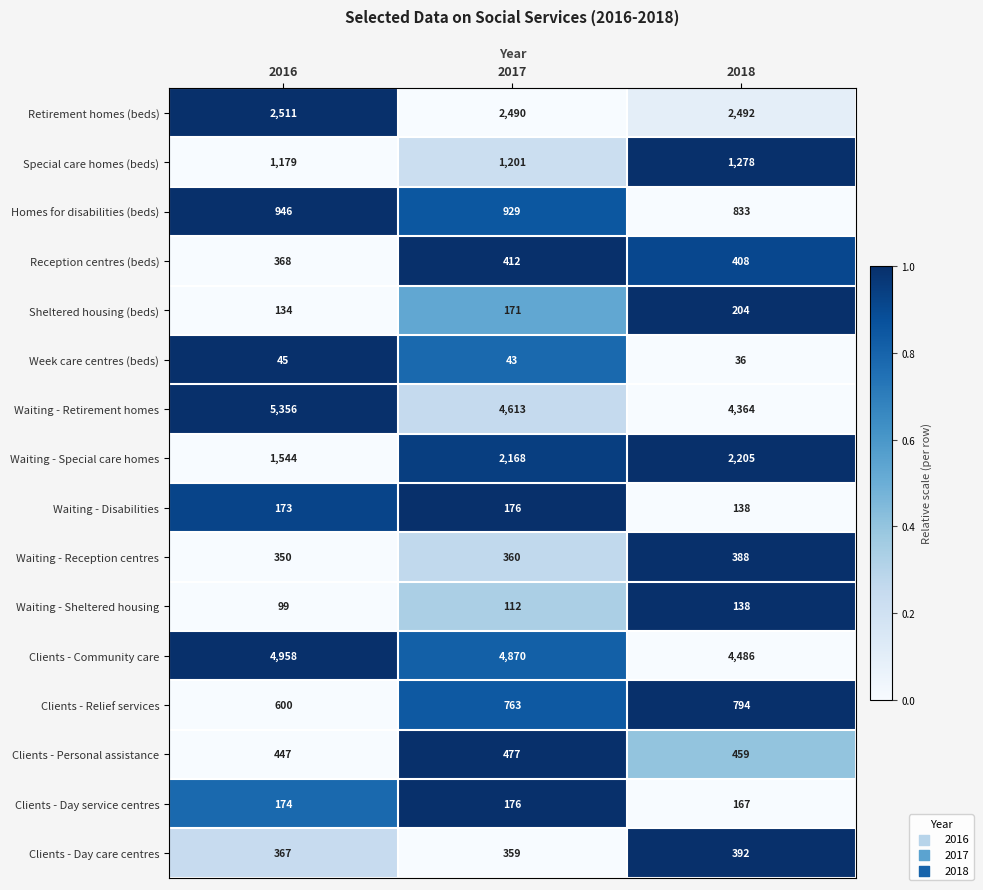

What is the sum of all Week care centres (beds) values?

124